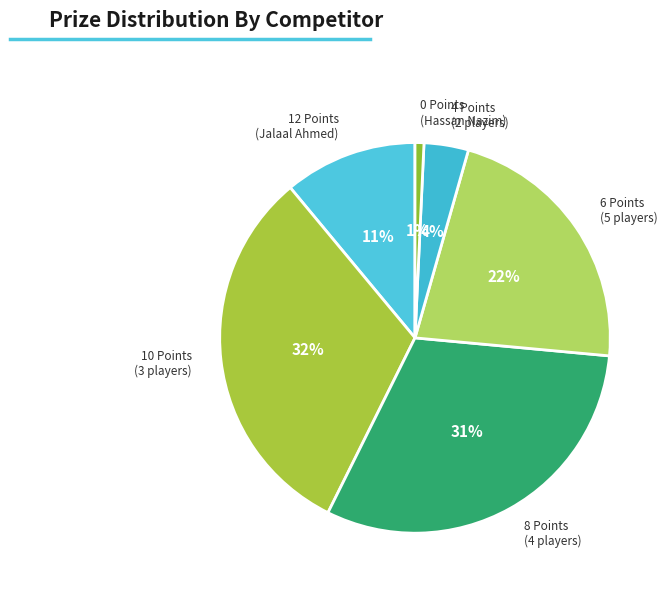

To the nearest percent, what is the average slice percentage?

17%